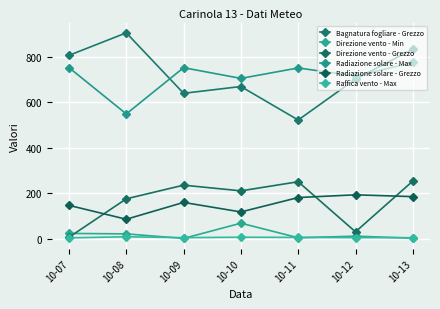

What is the smallest value displayed?

1.0